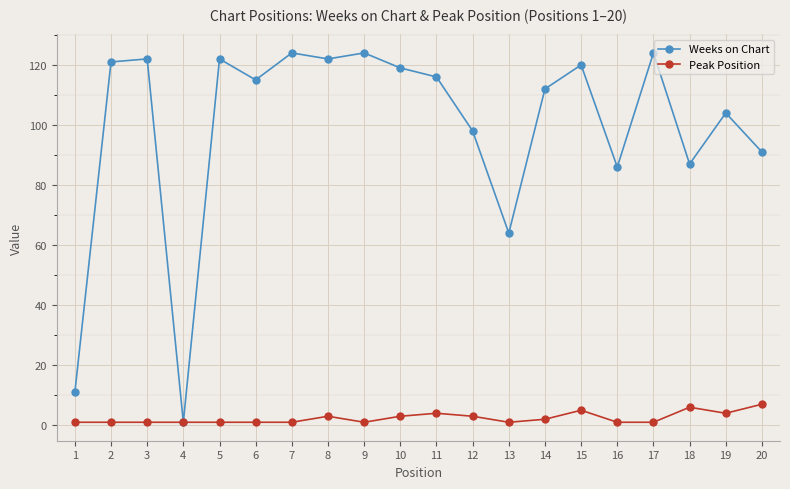

Rank the series by their average value, from highest to lowest.

Weeks on Chart, Peak Position